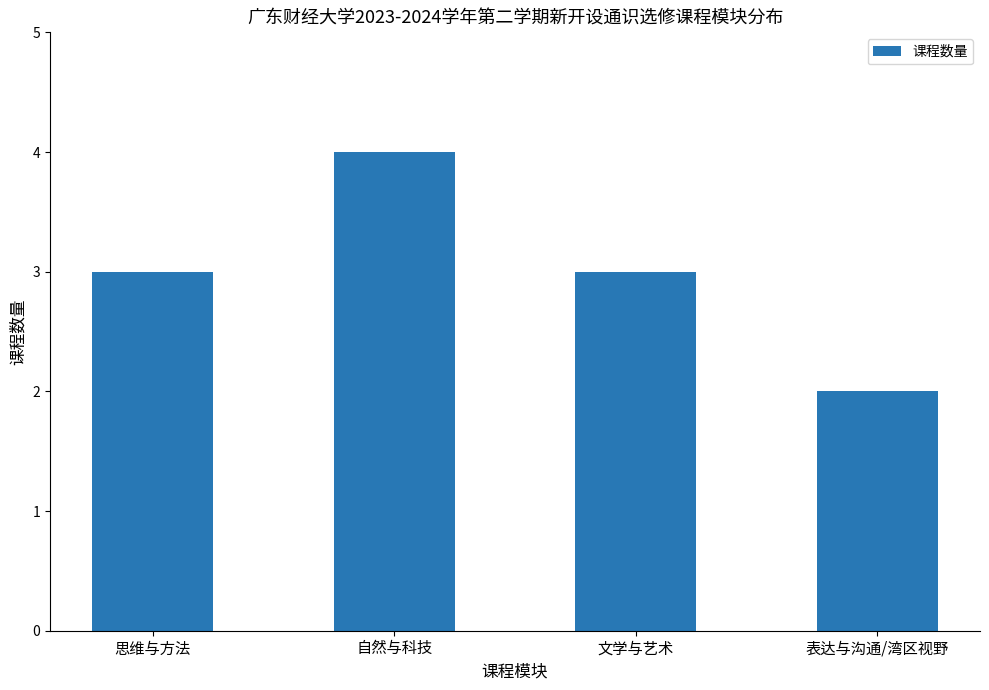

How many values are between 3 and 4?

3